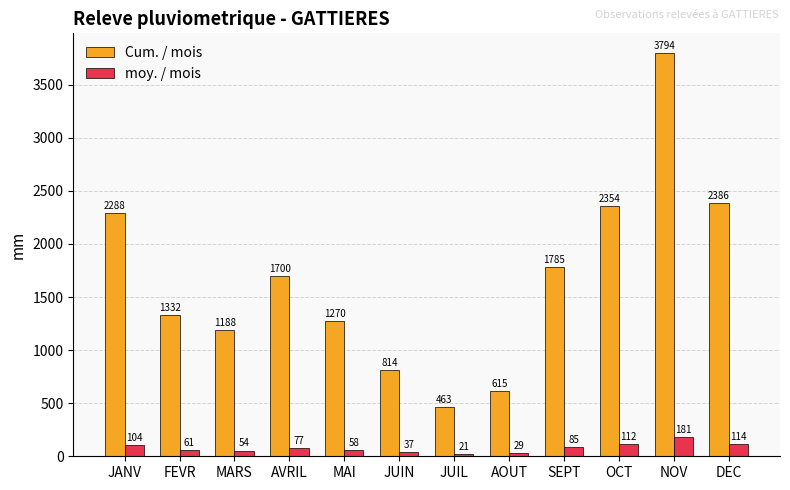

What is the total value across all series at JANV?

2392